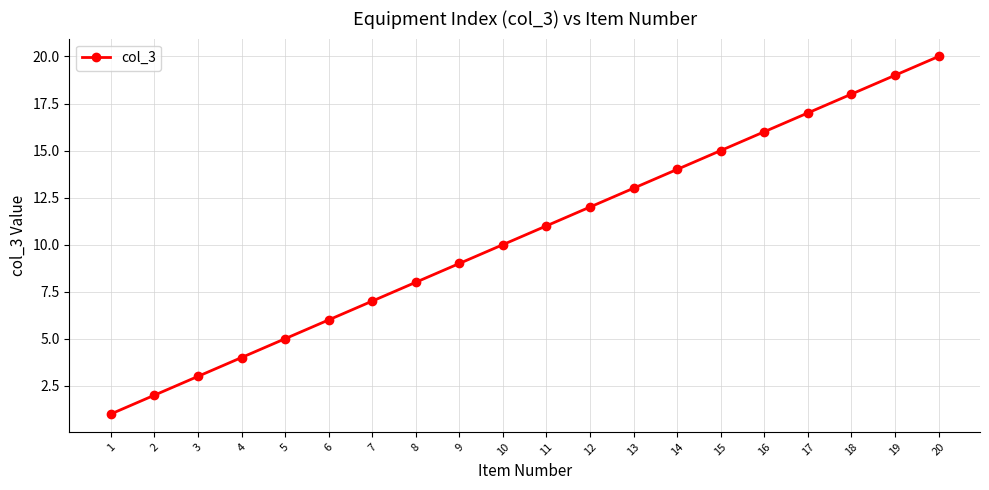

What is the value of the 11th point from the left?

11